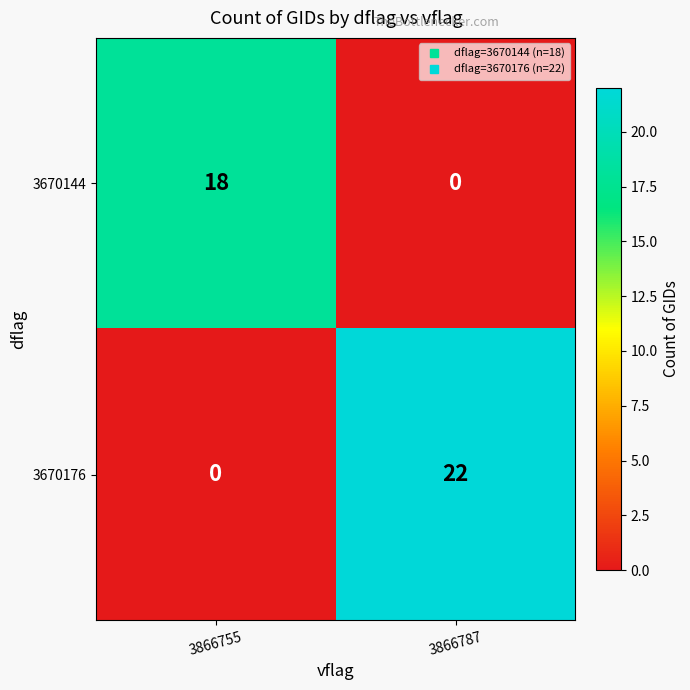

How many distinct data groups are displayed?

2